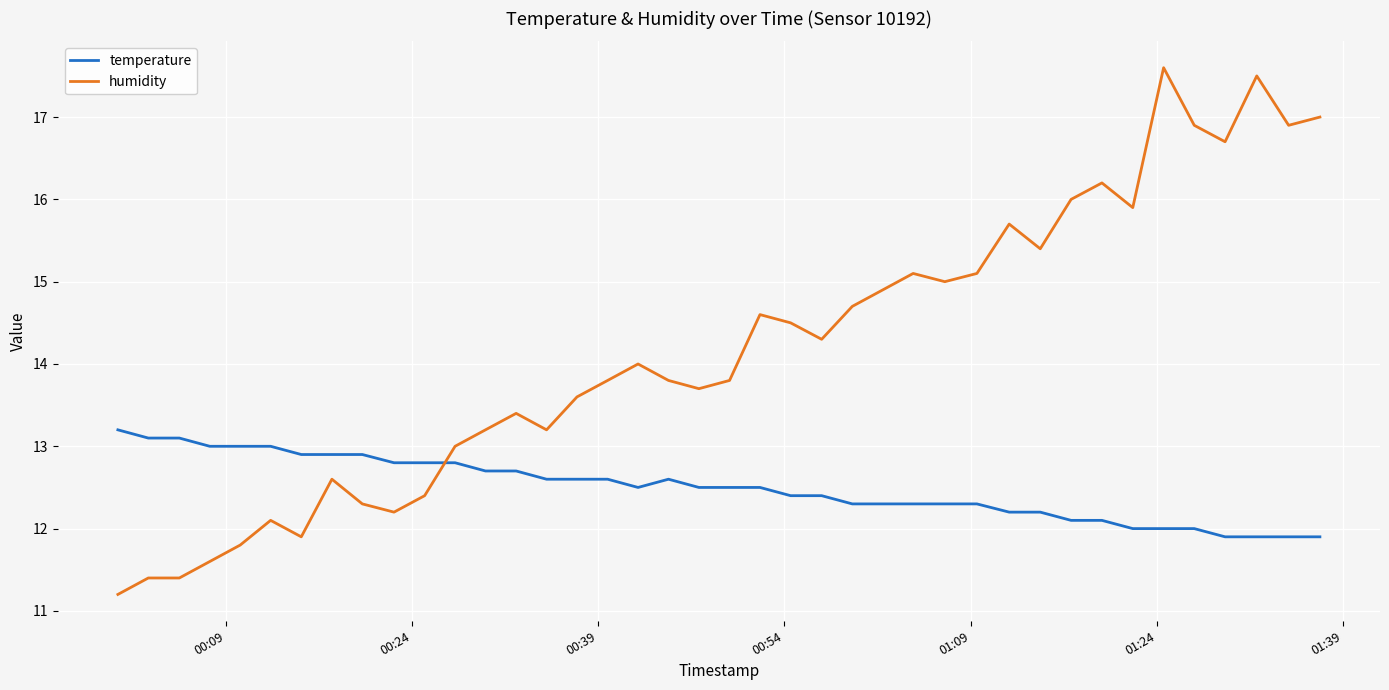

How many times do humidity and temperature cross each other?

1